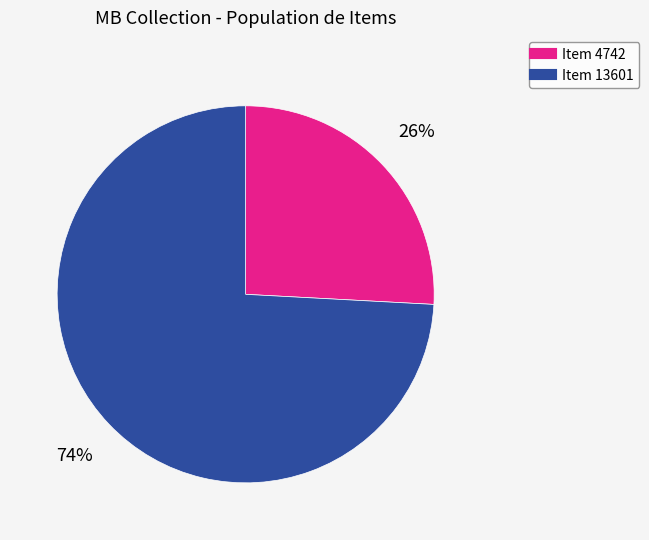

Is it true that Item 4742 is 11% of the pie?

False